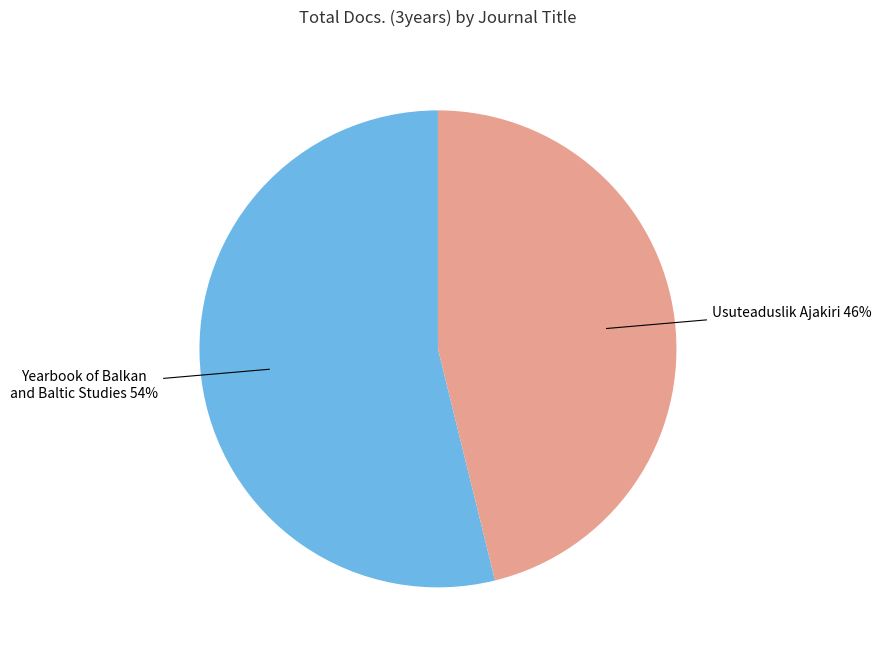

Between Yearbook of Balkan and Baltic Studies 54% and Usuteaduslik Ajakiri 46%, which is larger?

Yearbook of Balkan and Baltic Studies 54%